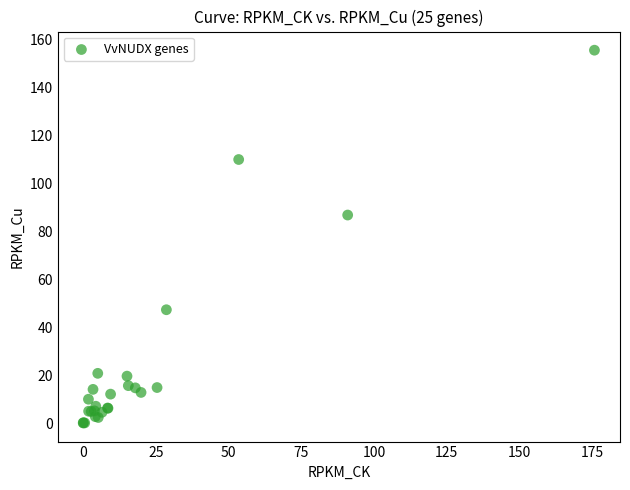

What Y value in the scatter plot is closest to 77?

86.8